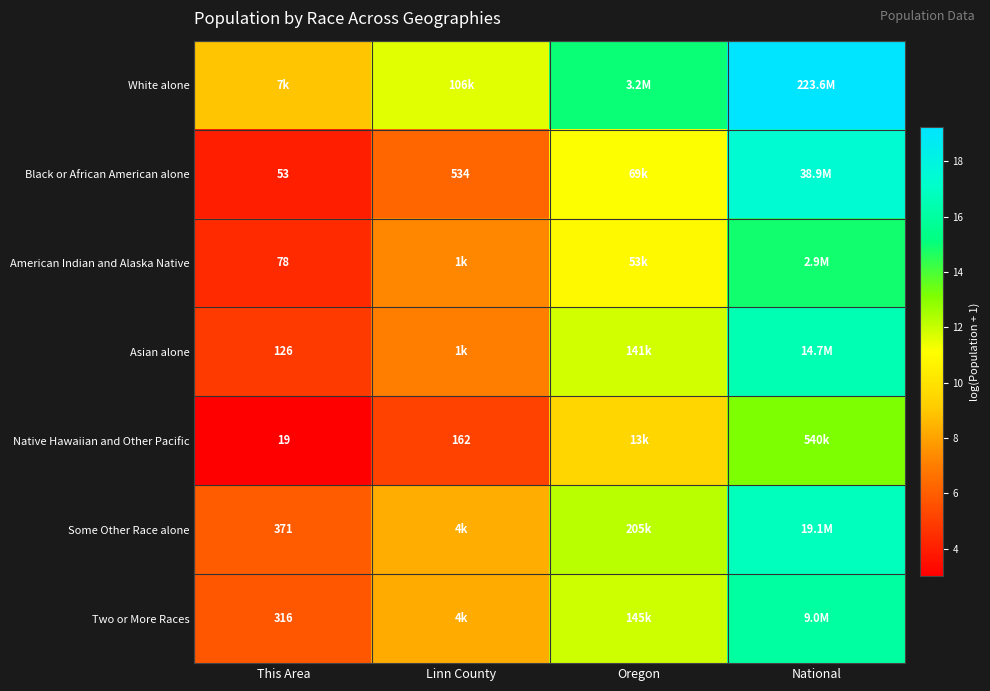

True or false: White alone has a value of 15.0 at Oregon.

True